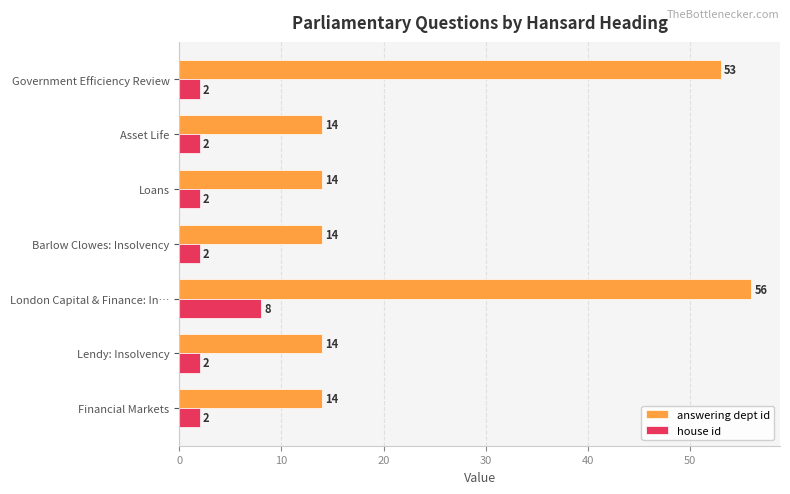

At which label is answering dept id closest to 35?

Government Efficiency Review